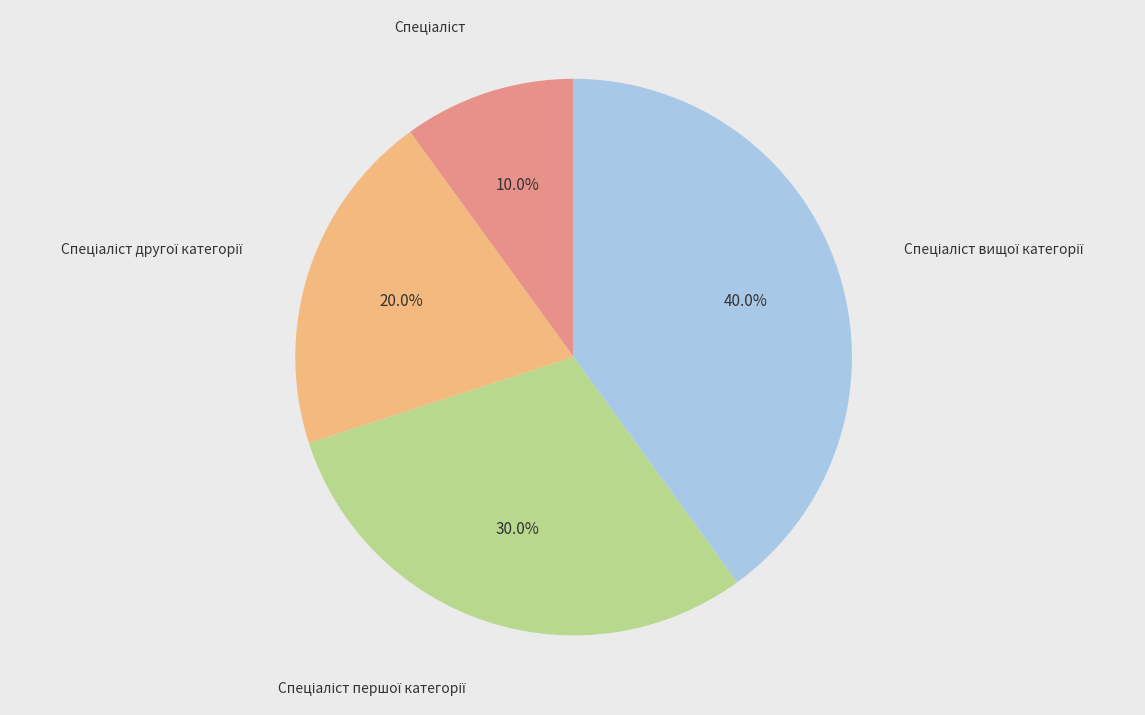

Is there a majority slice in this chart?

No